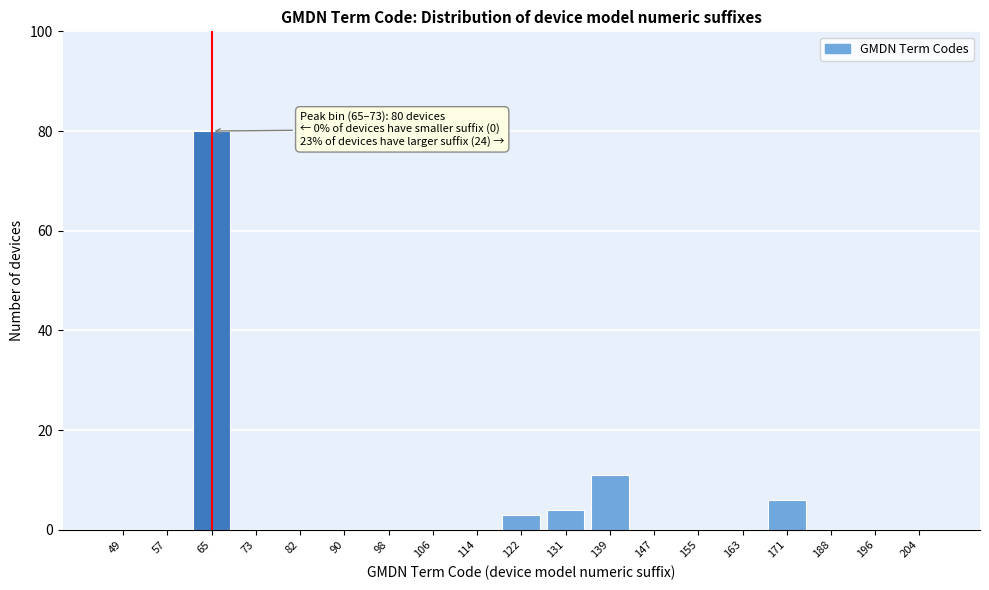

Reading left to right, transcribe all the data shown in this chart.

49=0	57=0	65=80	73=0	82=0	90=0	98=0	106=0	114=0	122=3	131=4	139=11	147=0	155=0	163=0	171=6	188=0	196=0	204=0